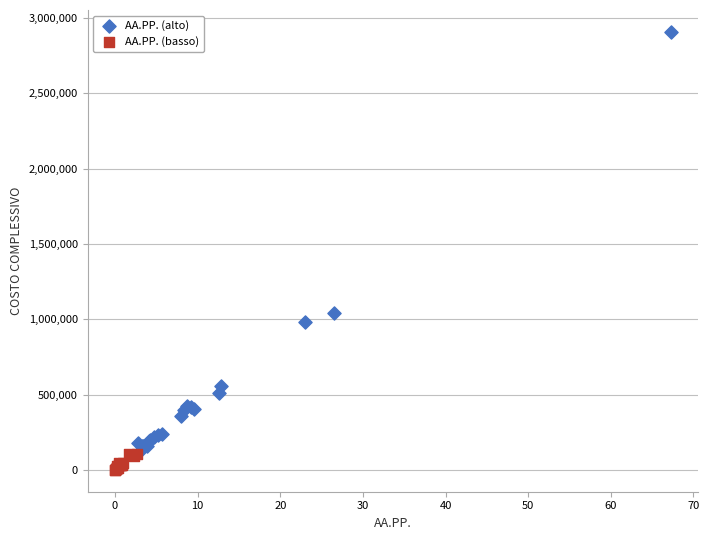

Which series contains the lowest Y value?

AA.PP. (basso)